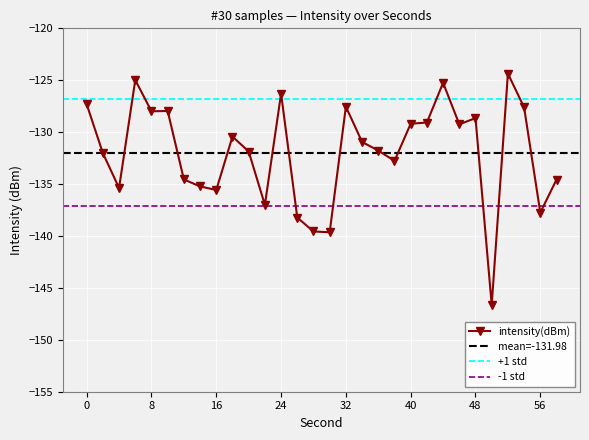

What is the value of the 12th point from the left?

-137.0